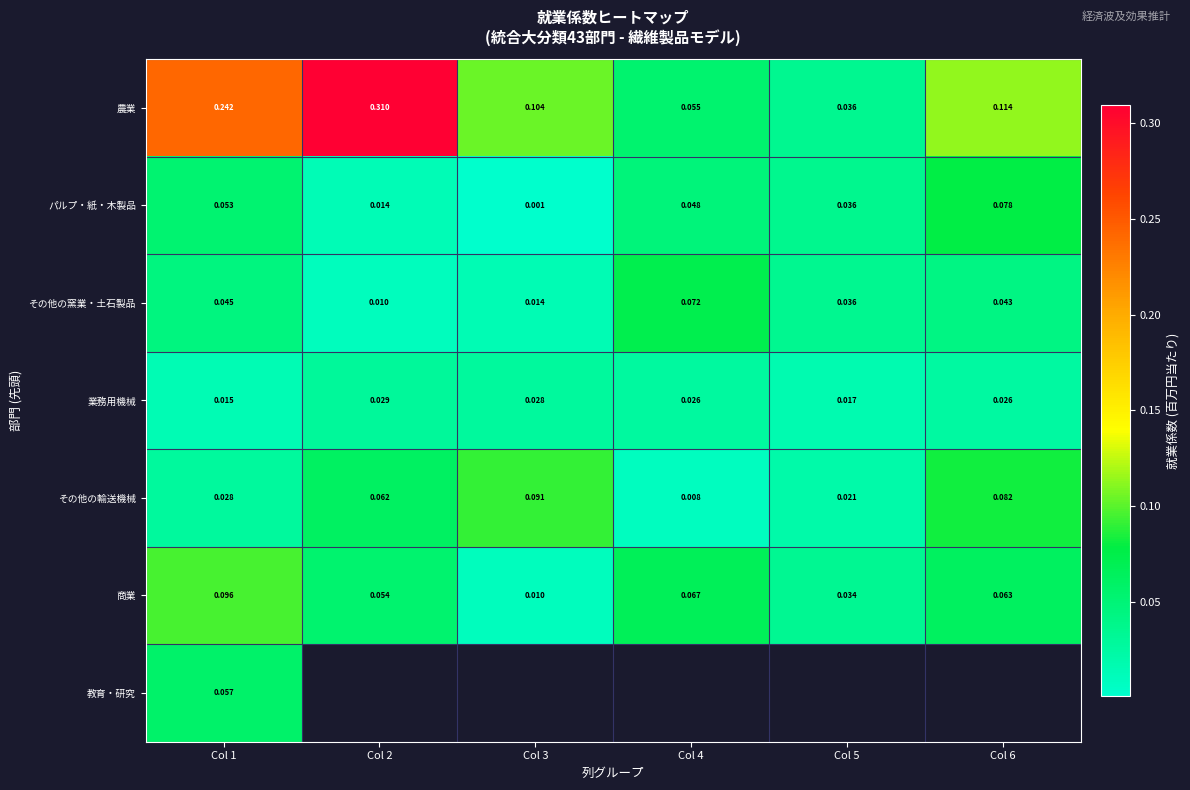

Rank the series at Col 1 from highest to lowest value.

農業, 商業, 教育・研究, パルプ・紙・木製品, その他の窯業・土石製品, その他の輸送機械, 業務用機械